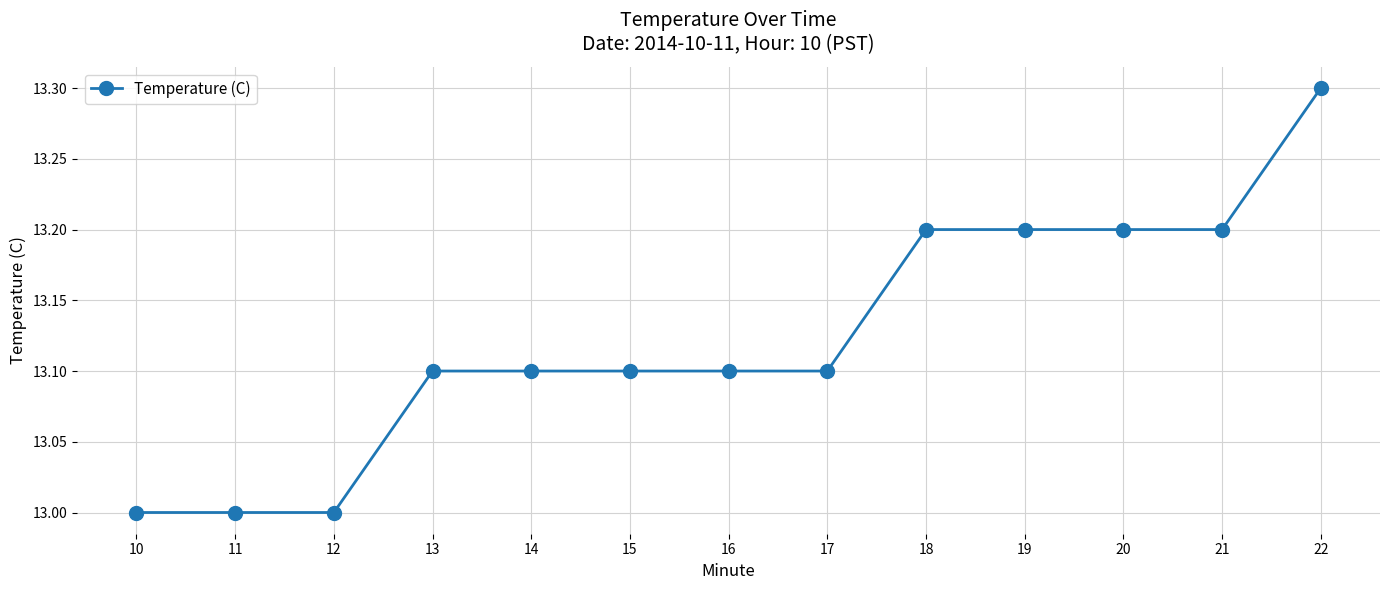

Between 19 and 11, which is larger?

19